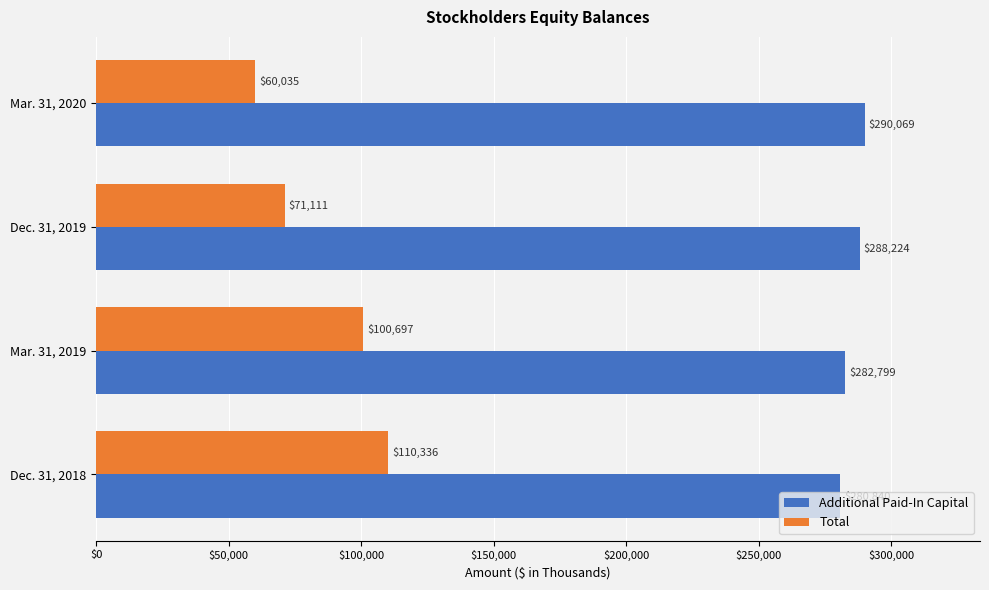

What is the smallest value displayed?

60035